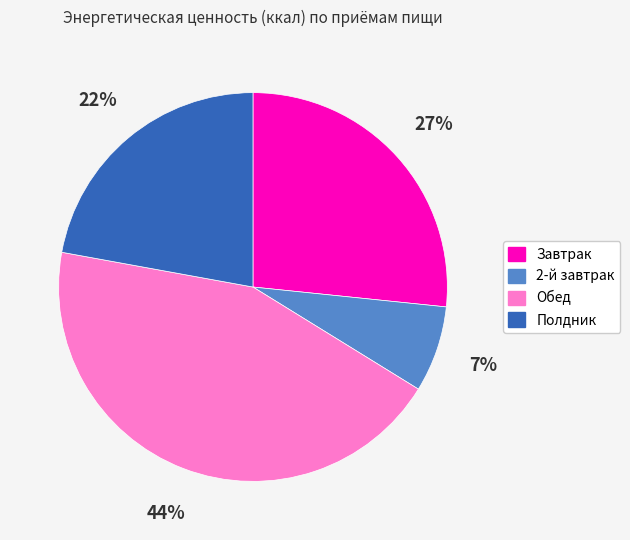

Which has a higher value, Полдник or Обед?

Обед